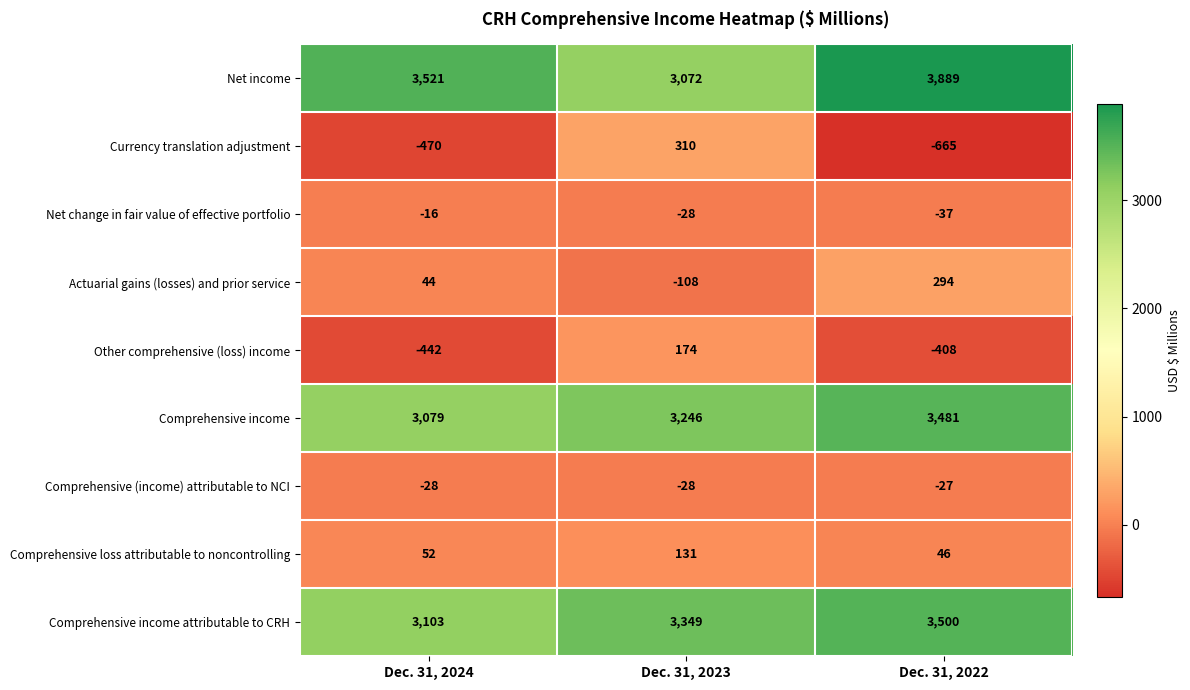

At how many categories does at least one series exceed 3612?

1